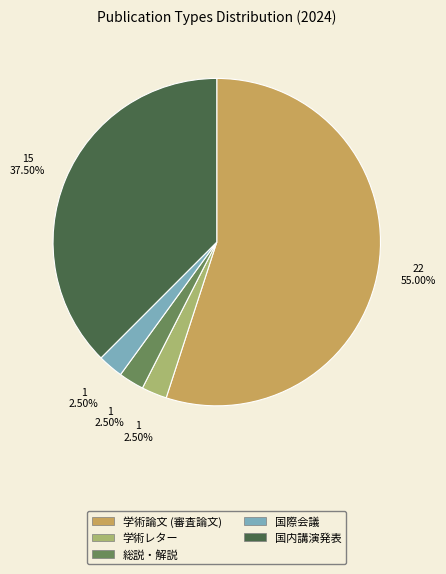

To the nearest percent, what is the combined percentage of 総説・解説 and 学術レター?

5%